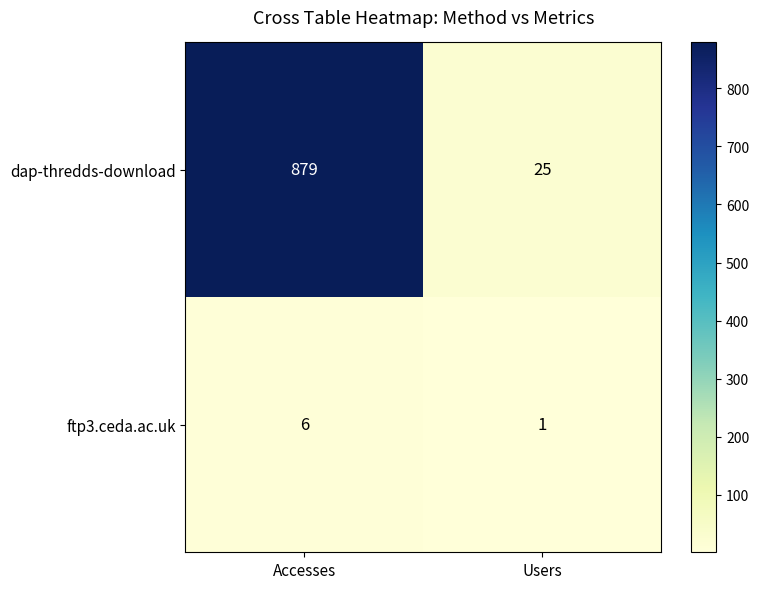

Which category has the lowest value across all series?

Users